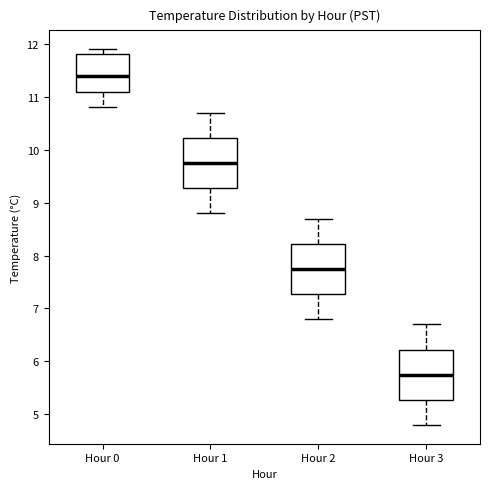

Where does the median line of the box for Hour 3 sit on the y-axis? The values are not printed on the chart, so give them approximately, as read against the axis.

5.8